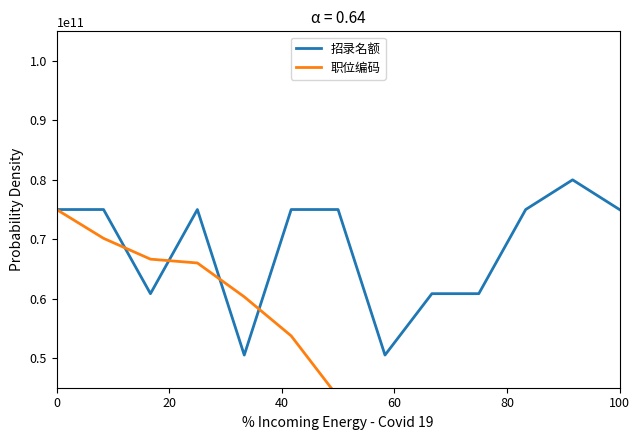

What is the lowest value of the 招录名额 series?

50499999999.6